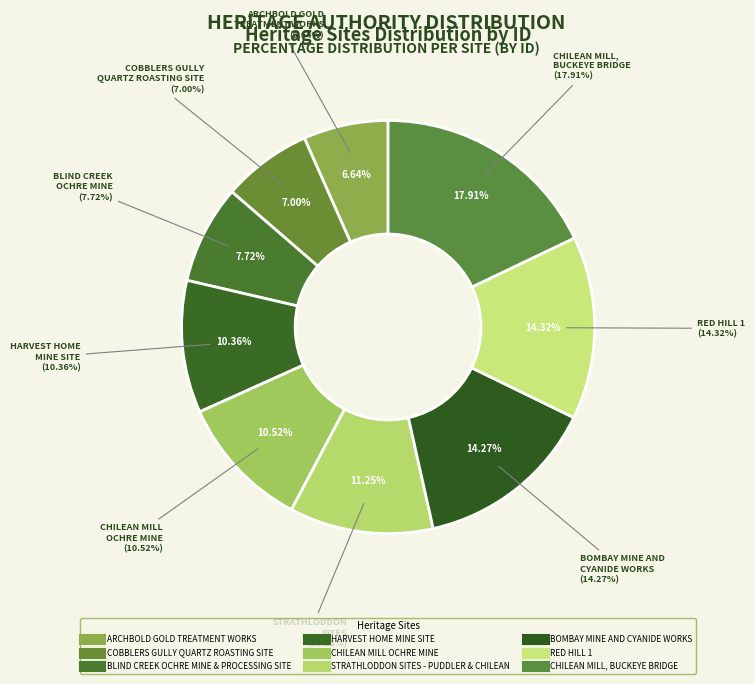

Is the sum of STRATHLODDON SITES - PUDDLER & CHILEAN and CHILEAN MILL OCHRE MINE greater than half?

No